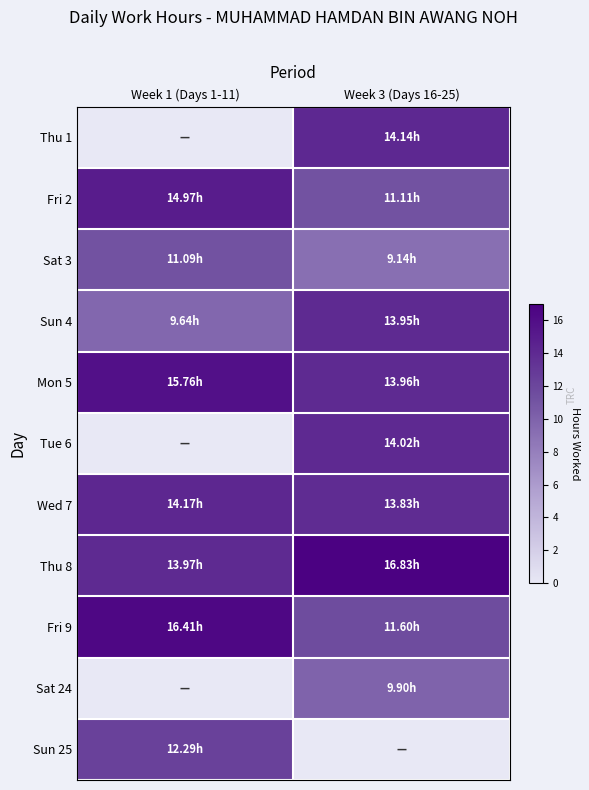

What is the total value across all series at Week 1 (Days 1-11)?

108.3